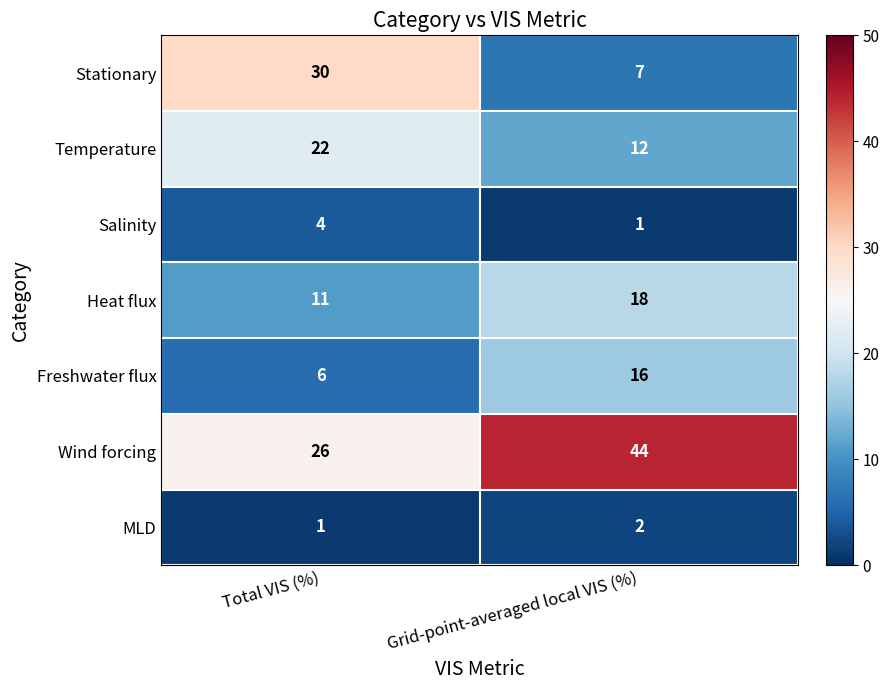

Which series has the largest total across all categories?

Wind forcing